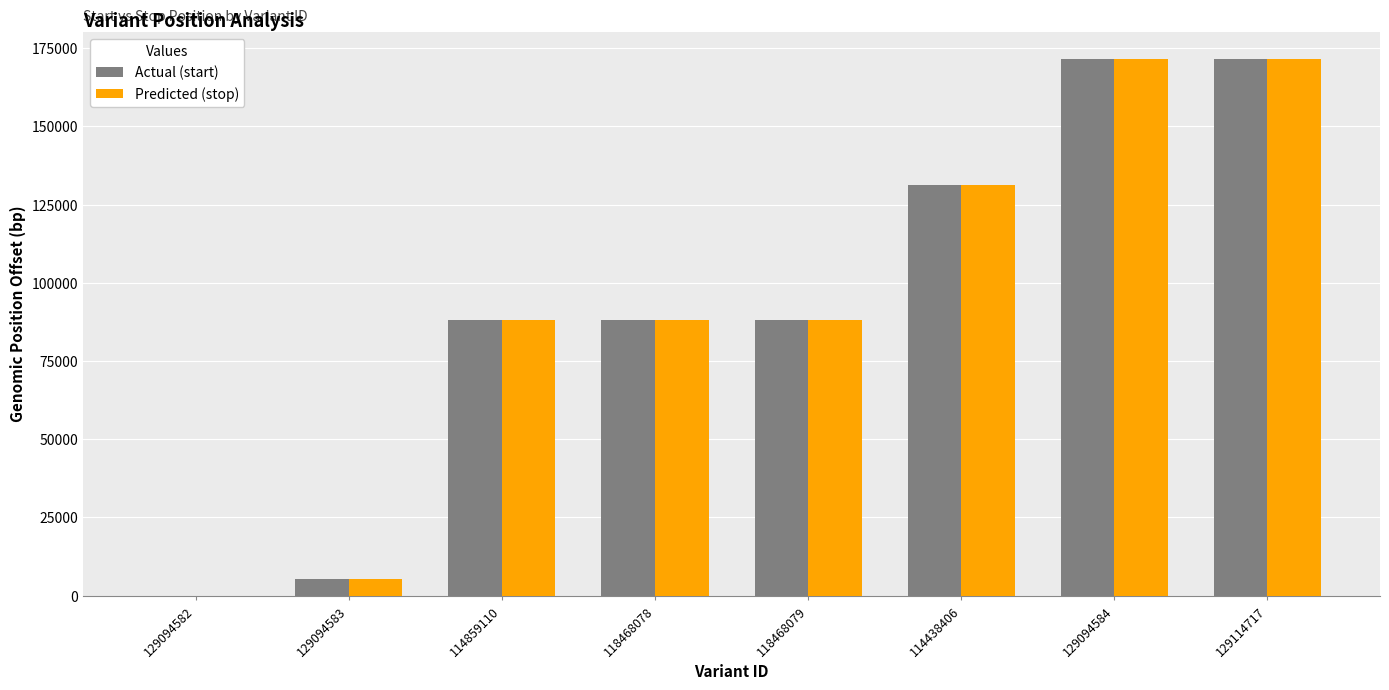

What is the sum of all Actual (start) values?

744057